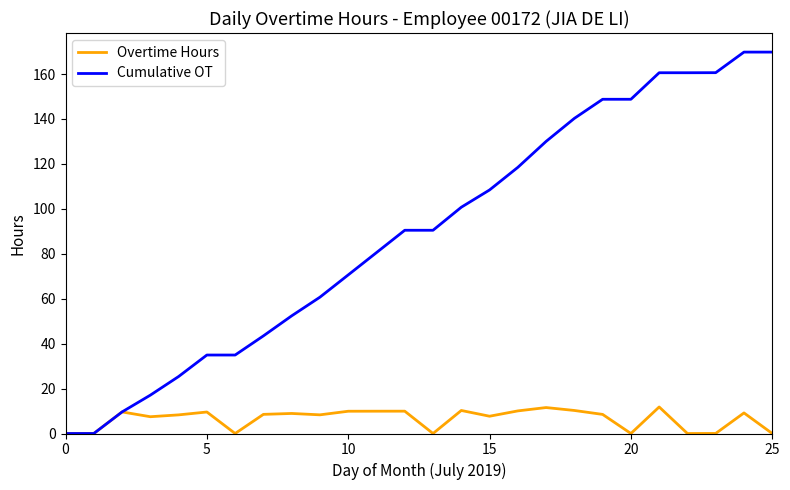

Rank the series by their maximum value, from lowest to highest.

Overtime Hours, Cumulative OT